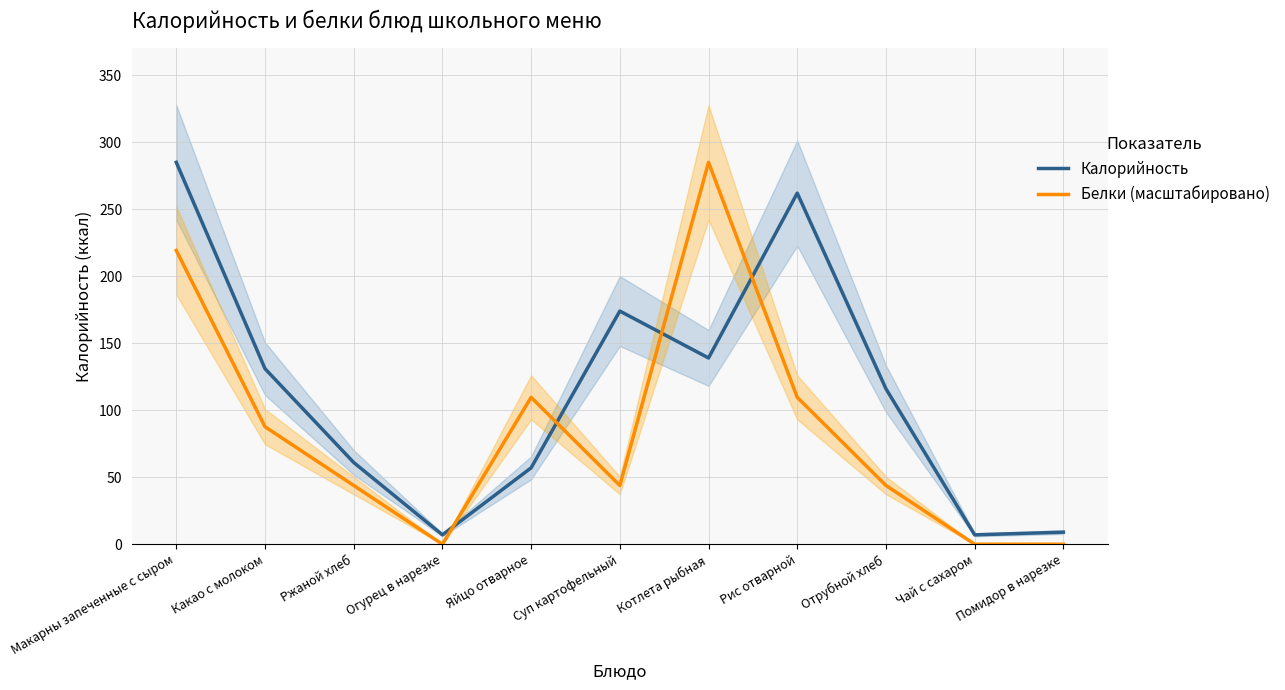

Read the Калорийность value at Котлета рыбная.

139.0